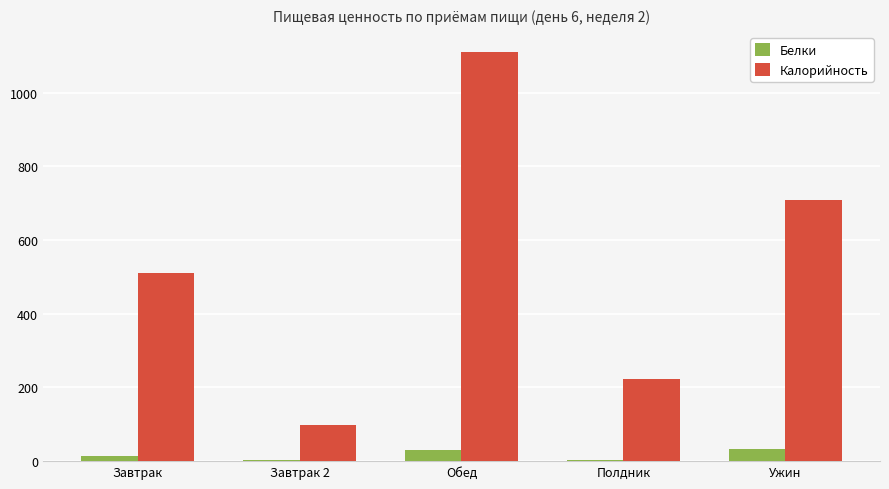

Between Завтрак 2 and Ужин, which series saw the biggest shift?

Калорийность